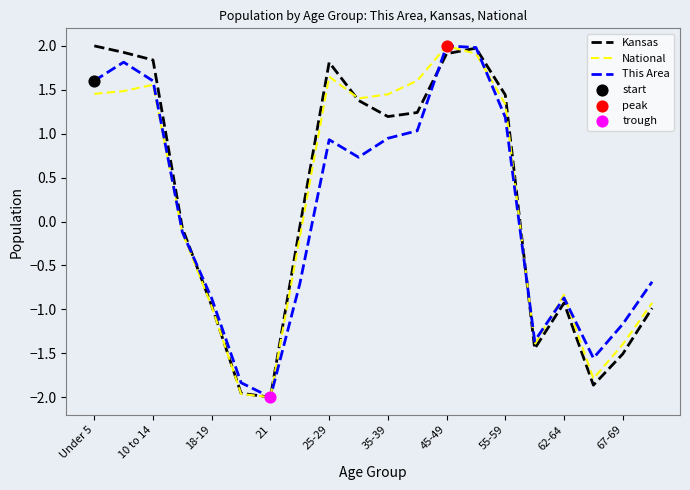

What is the highest value of the National series?

2.0